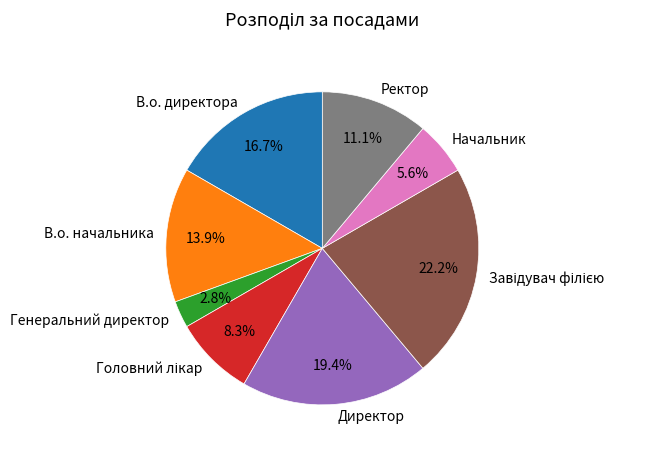

How many segments does this pie chart have?

8